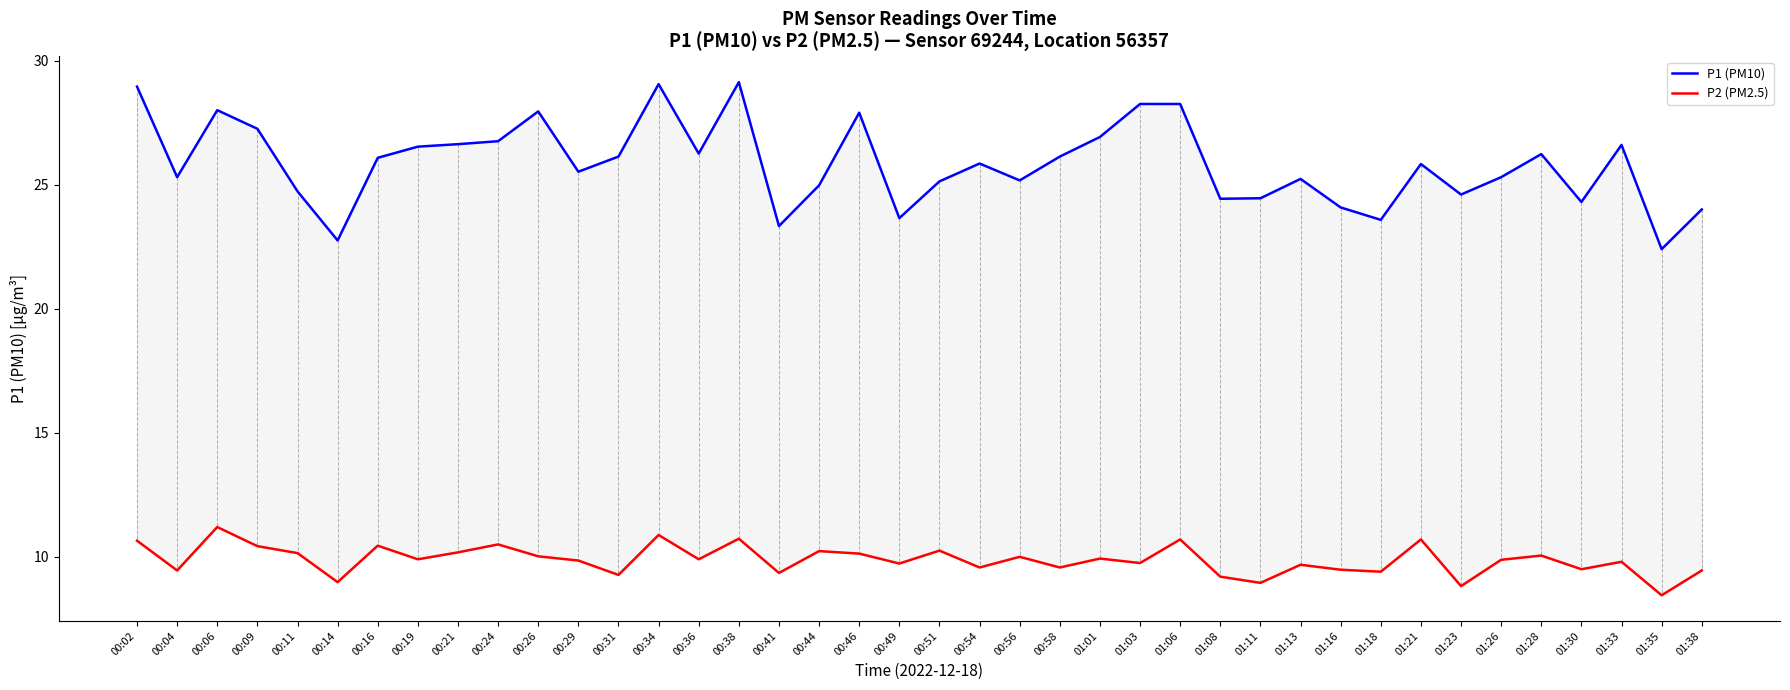

True or false: P2 (PM2.5) has more than 2 points higher than both neighbors.

True